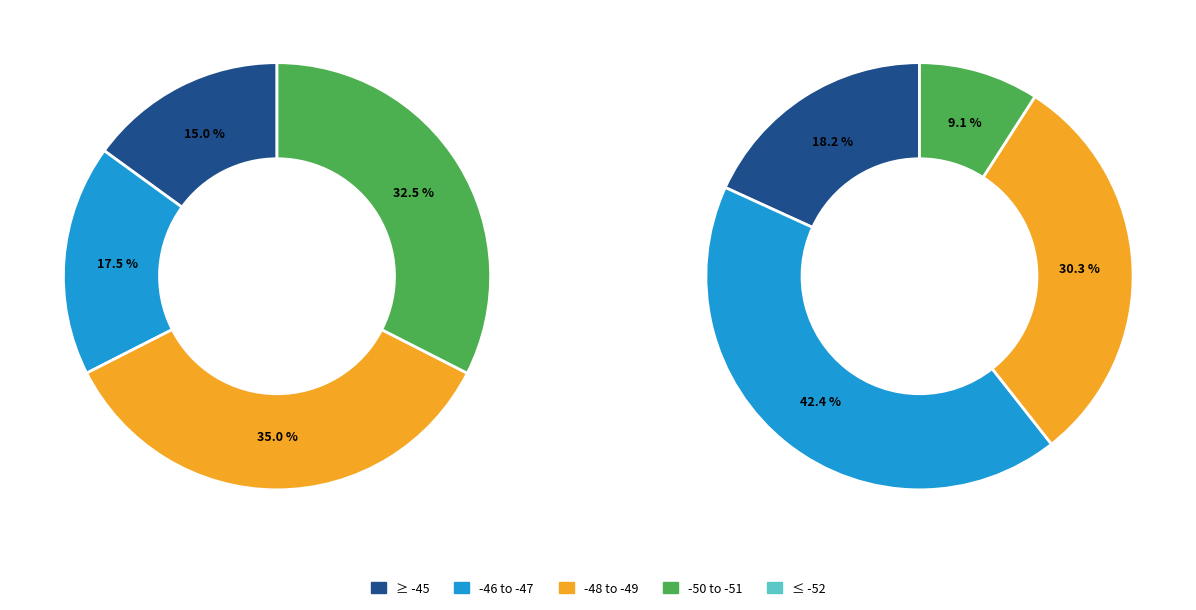

Does -51 account for over 50% of the chart?

No